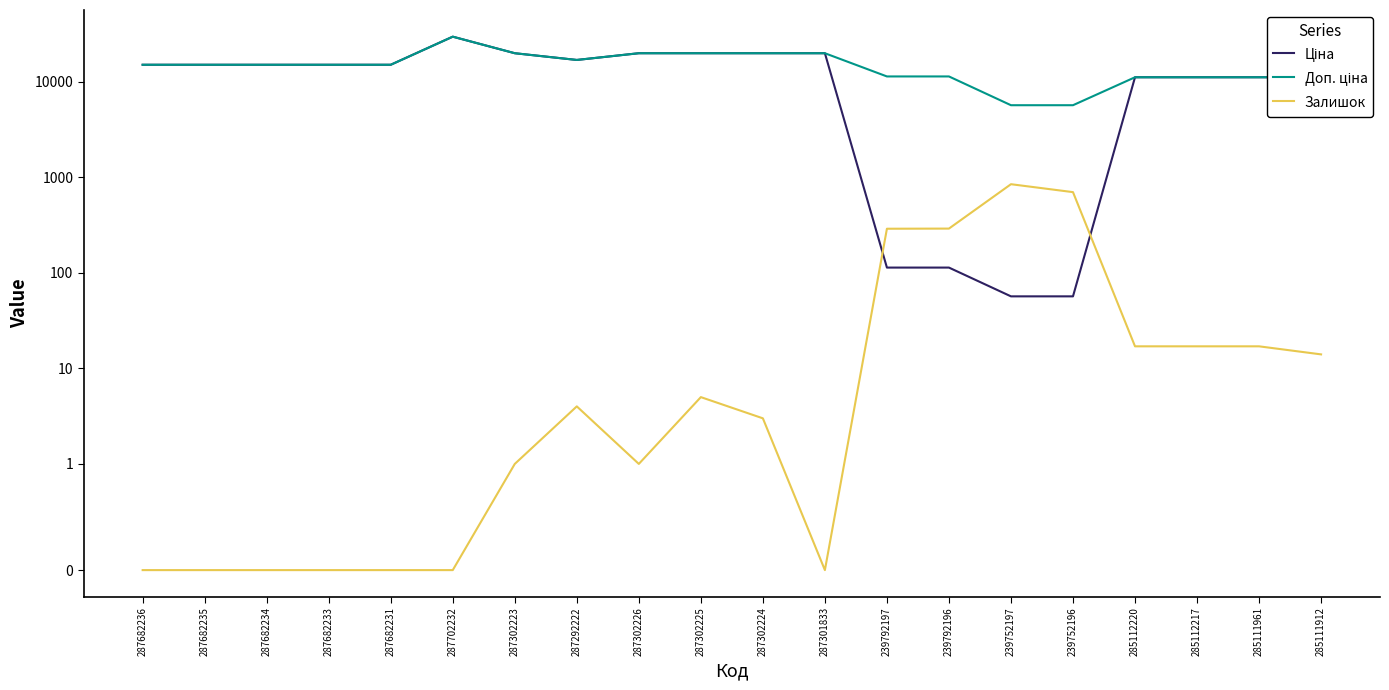

Where is the first local minimum for Залишок?

287302226